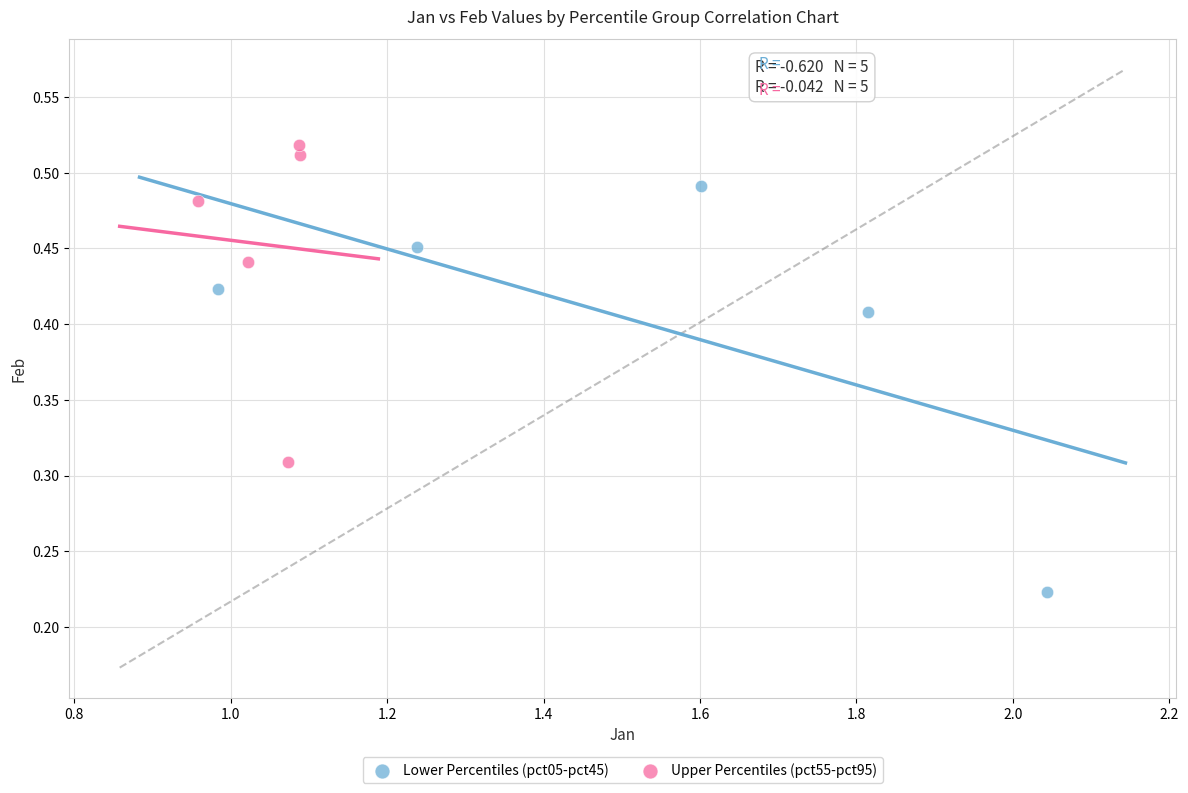

Which series reaches the minimum Y coordinate?

Lower Percentiles (pct05-pct45)